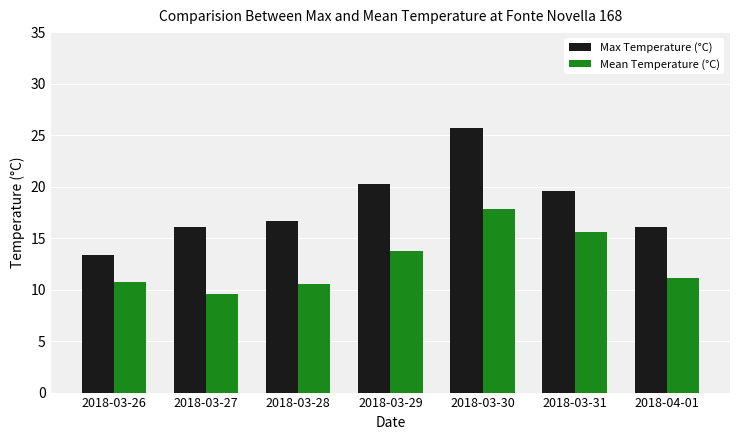

How many bars are there in total?

14